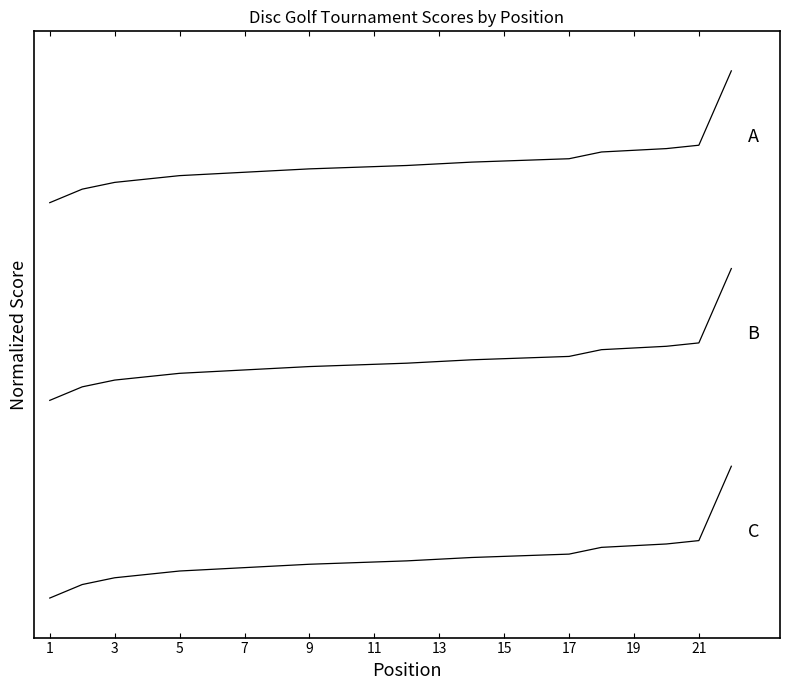

What is the label of the 2nd point from the right?

21